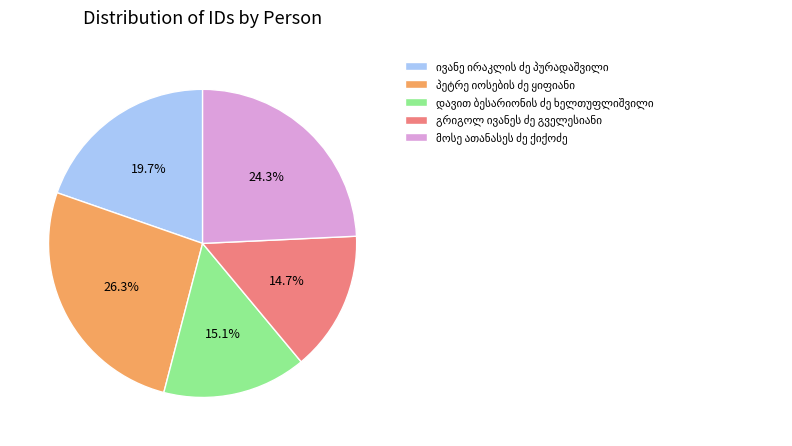

Does any single category account for the majority?

No